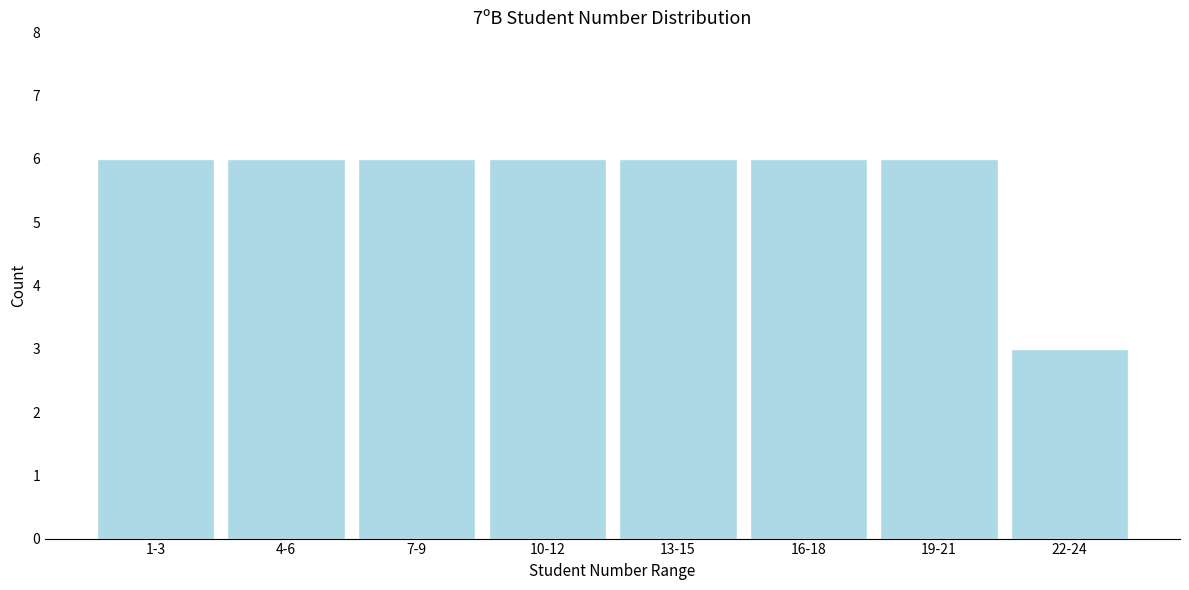

Reading left to right, transcribe all the data shown in this chart.

1-3=6	4-6=6	7-9=6	10-12=6	13-15=6	16-18=6	19-21=6	22-24=3